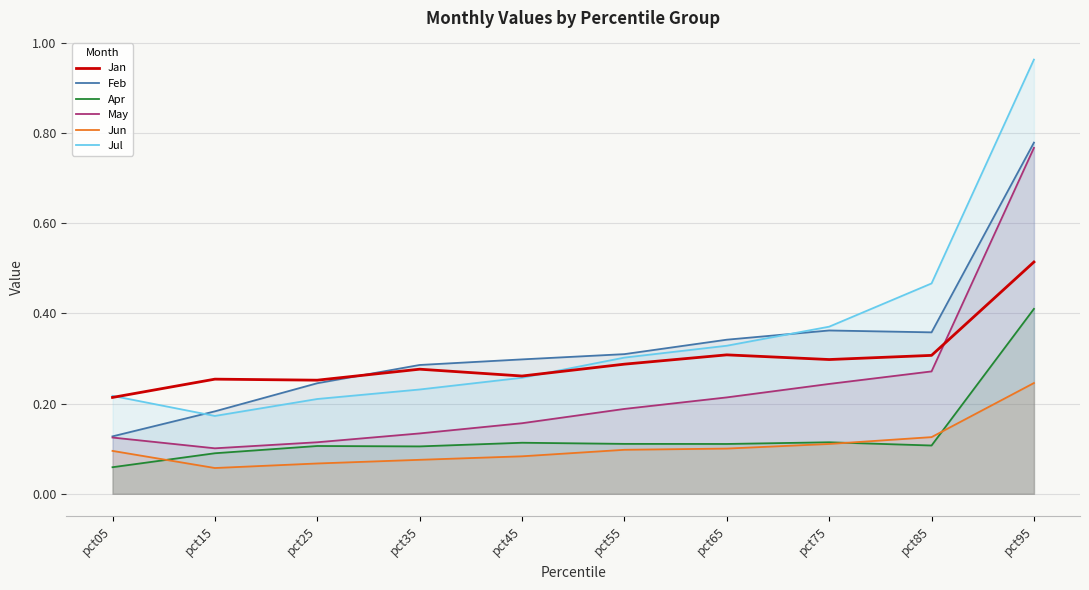

What is the total value across all series at pct65?

1.4